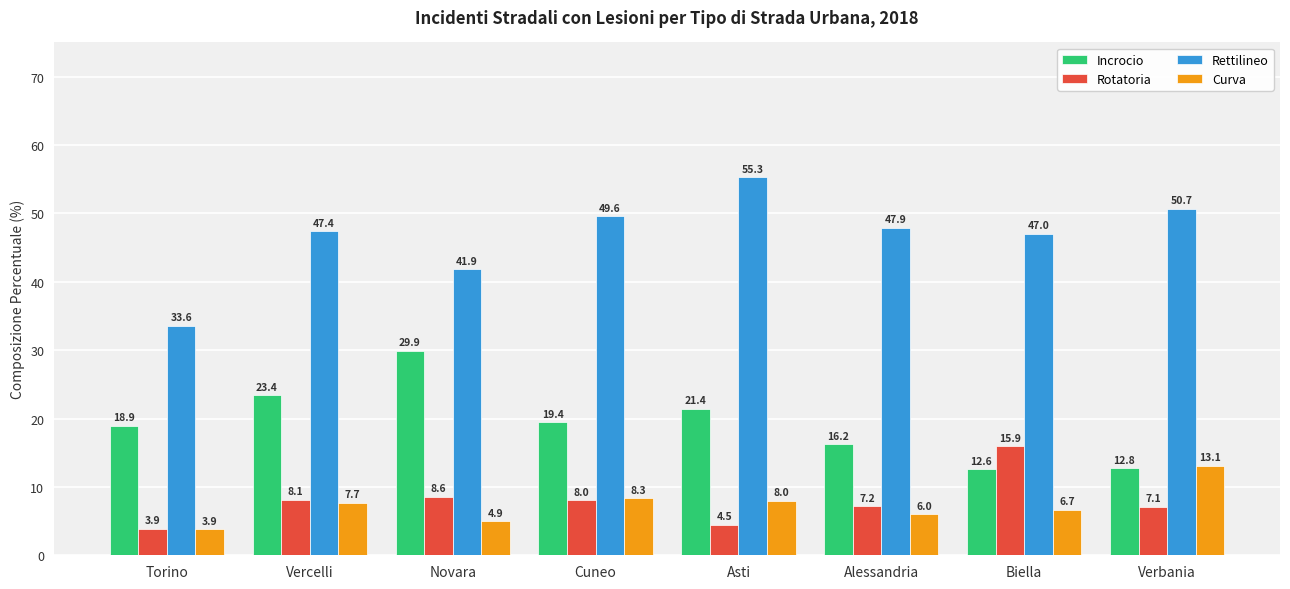

Which series has the widest spread of values?

Rettilineo